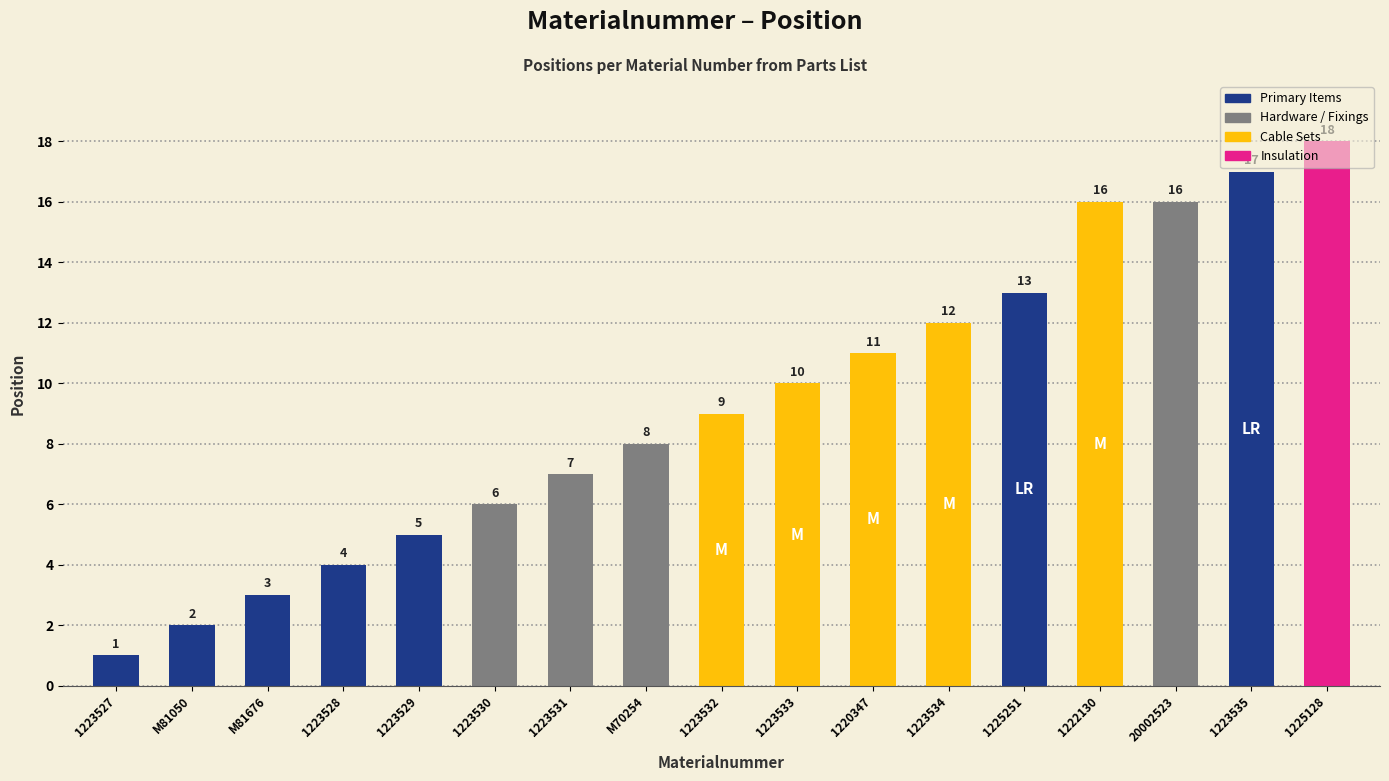

What is the greatest value displayed?

18